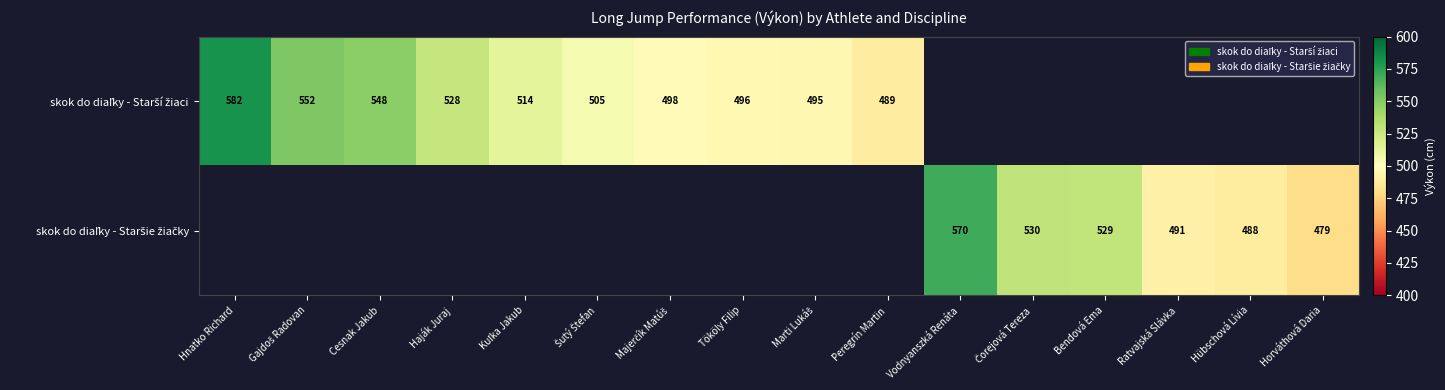

How many series are shown in this chart?

2